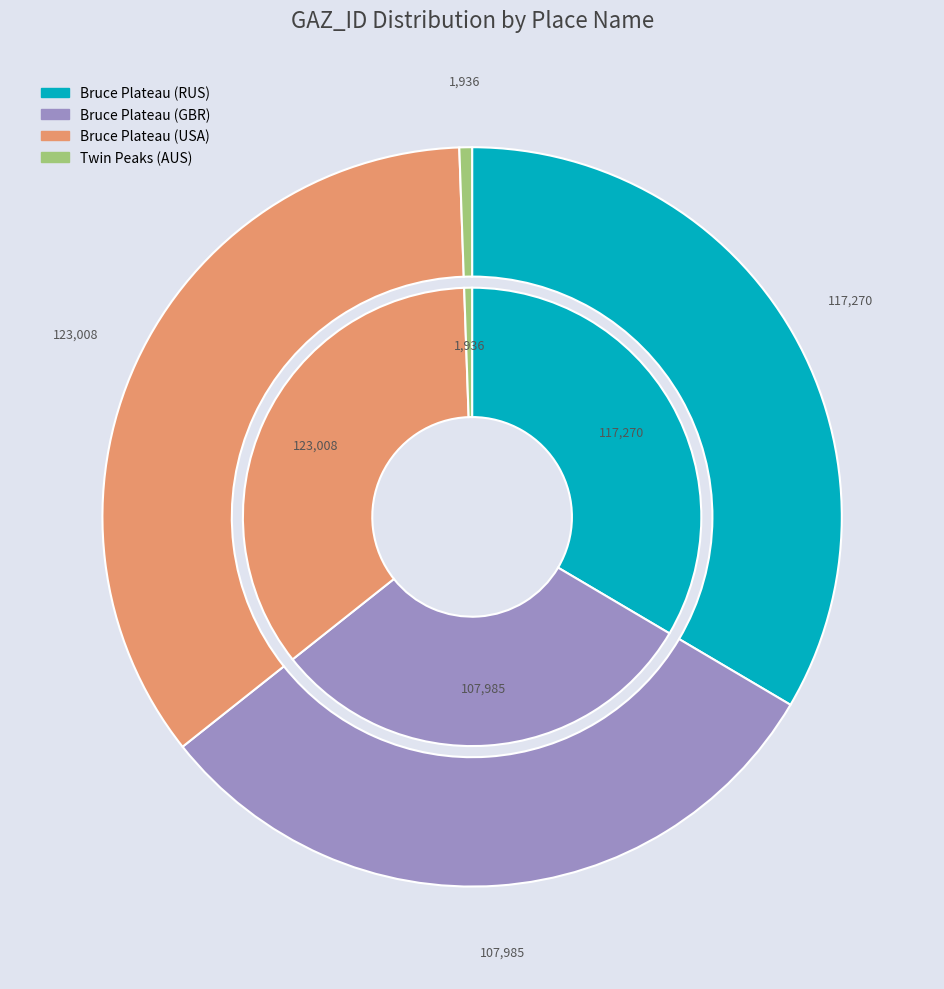

Which category has the smallest portion of the pie?

Twin Peaks (AUS)